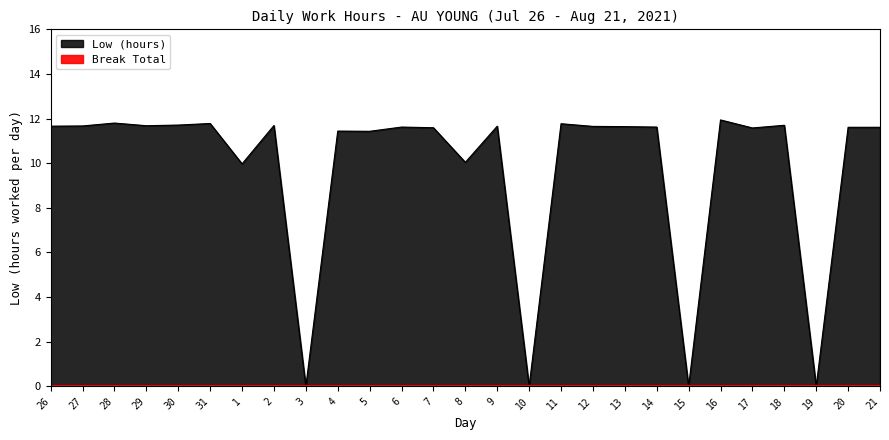

Approximately how many times larger is the value at 1 compared to 12?

0.9